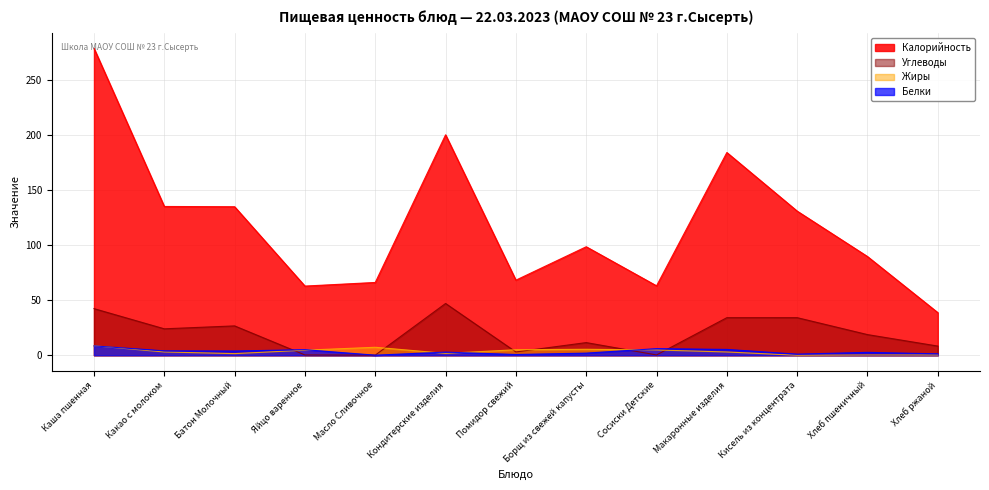

Read the Жиры value at Масло Сливочное.

7.2